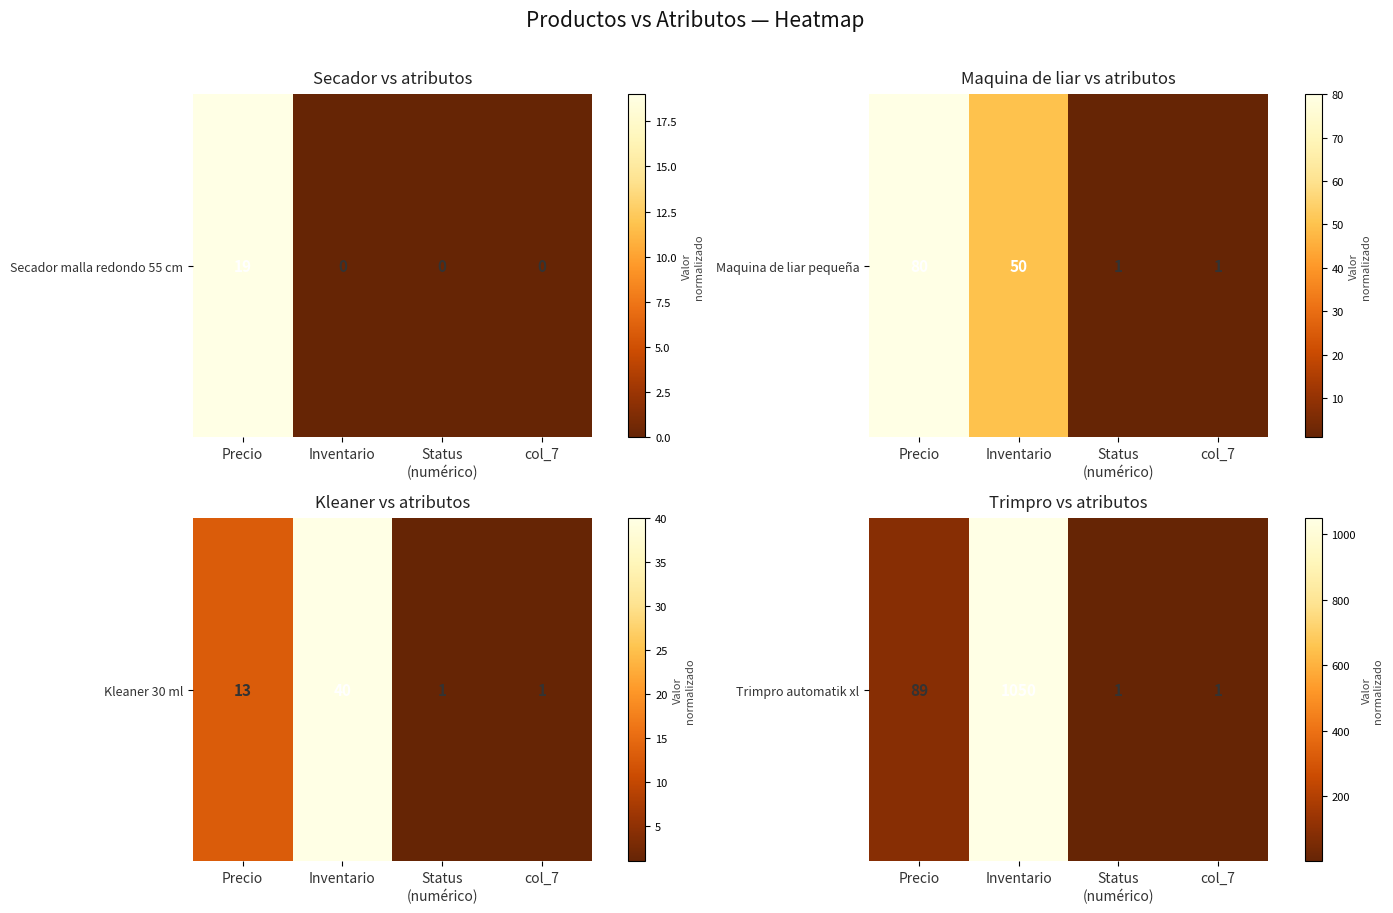

What is the sum of the values at col_7 and Inventario?

1051